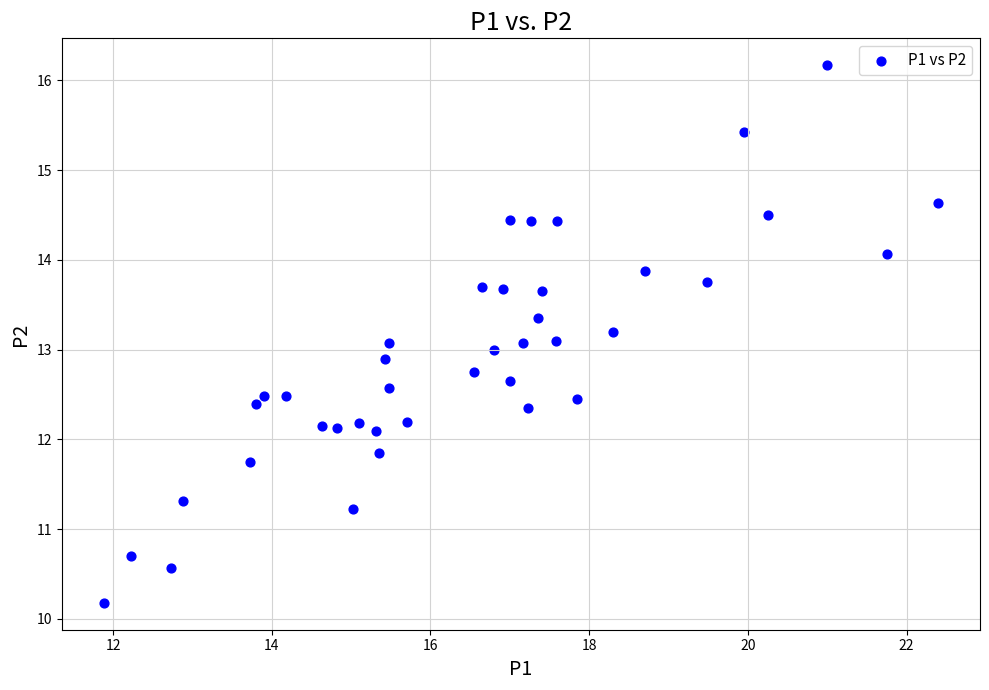

What is the range of X values (max minus min)?

10.5